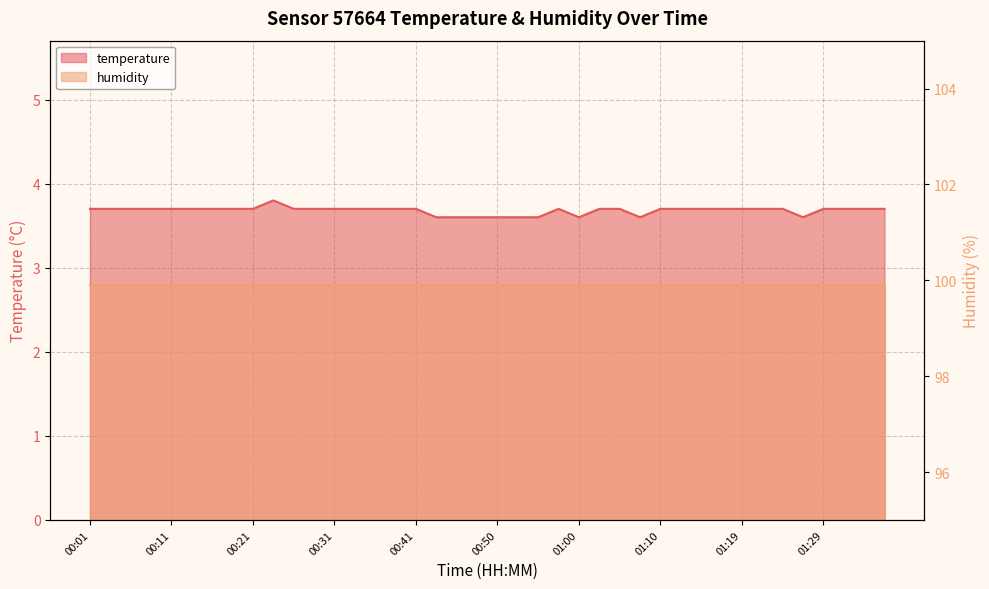

Between 00:55 and 00:50, which is larger?

00:55